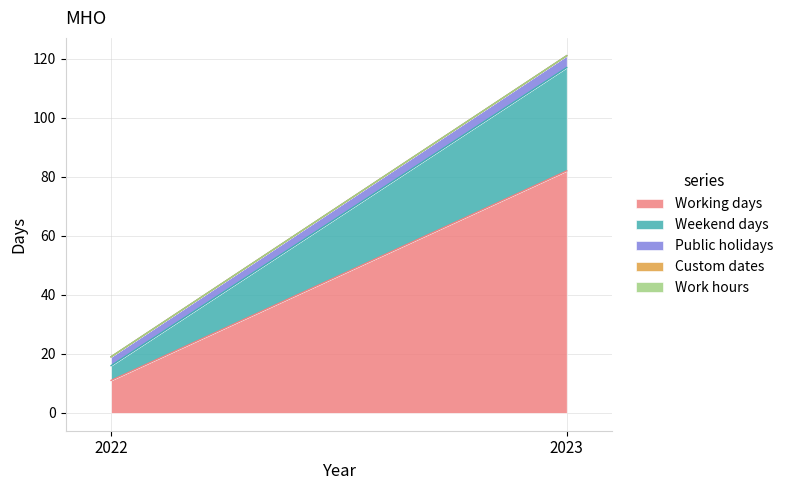

Rank the series at 2022 from lowest to highest value.

Custom dates, Work hours, Public holidays, Weekend days, Working days